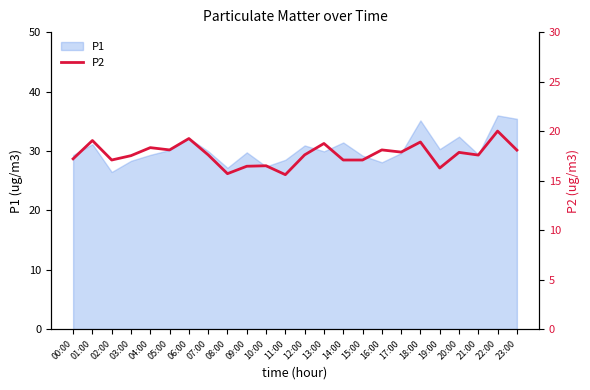

What position from the left is 17:00?

18